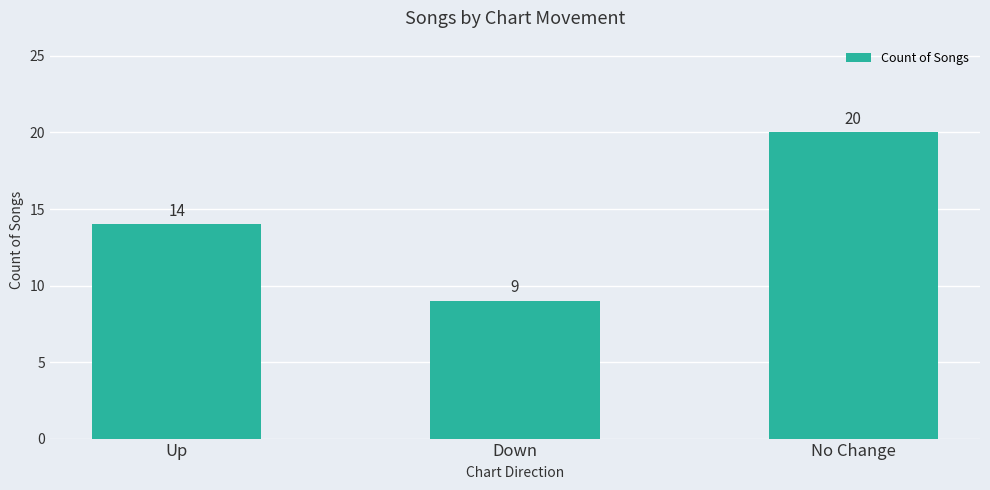

What is the ratio of the value at Up to the value at No Change?

0.7